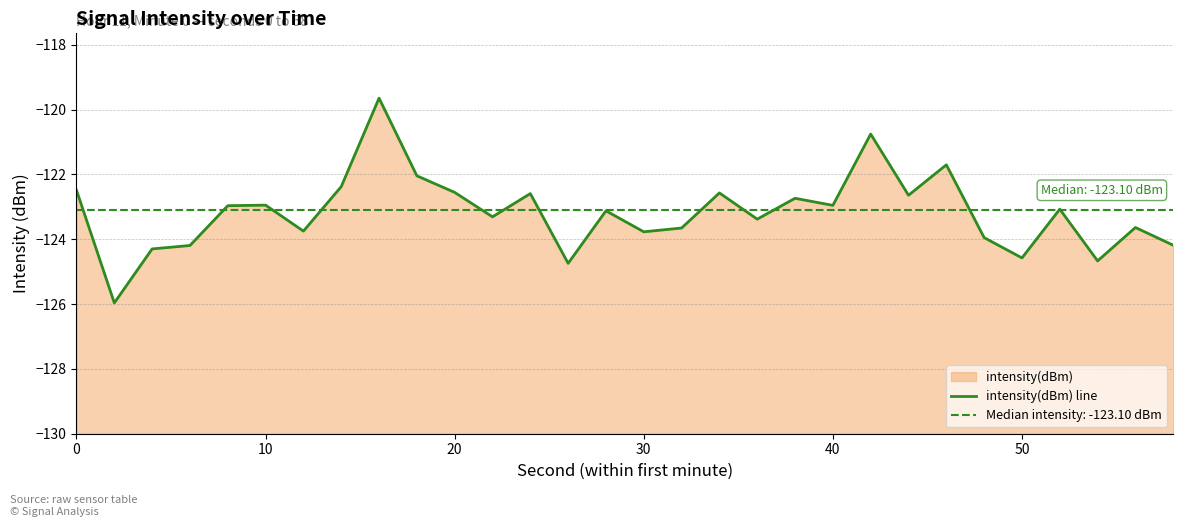

The value at 10 is -199.6. True or false?

False